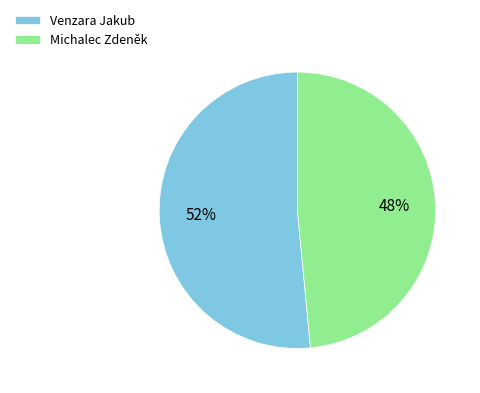

To the nearest percent, what is the average slice percentage?

50%